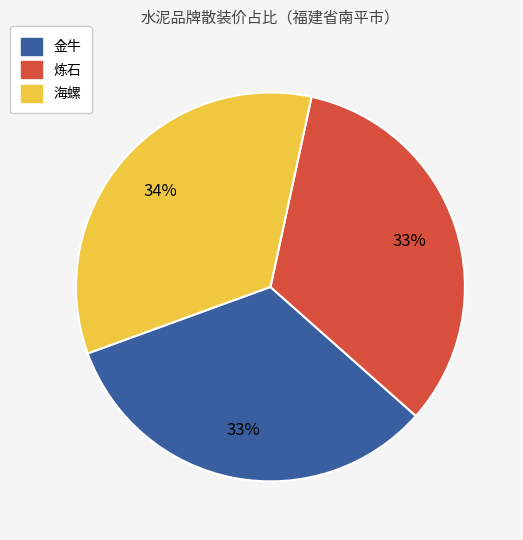

Approximately how many times larger is the value at 海螺 compared to 金牛?

1.0